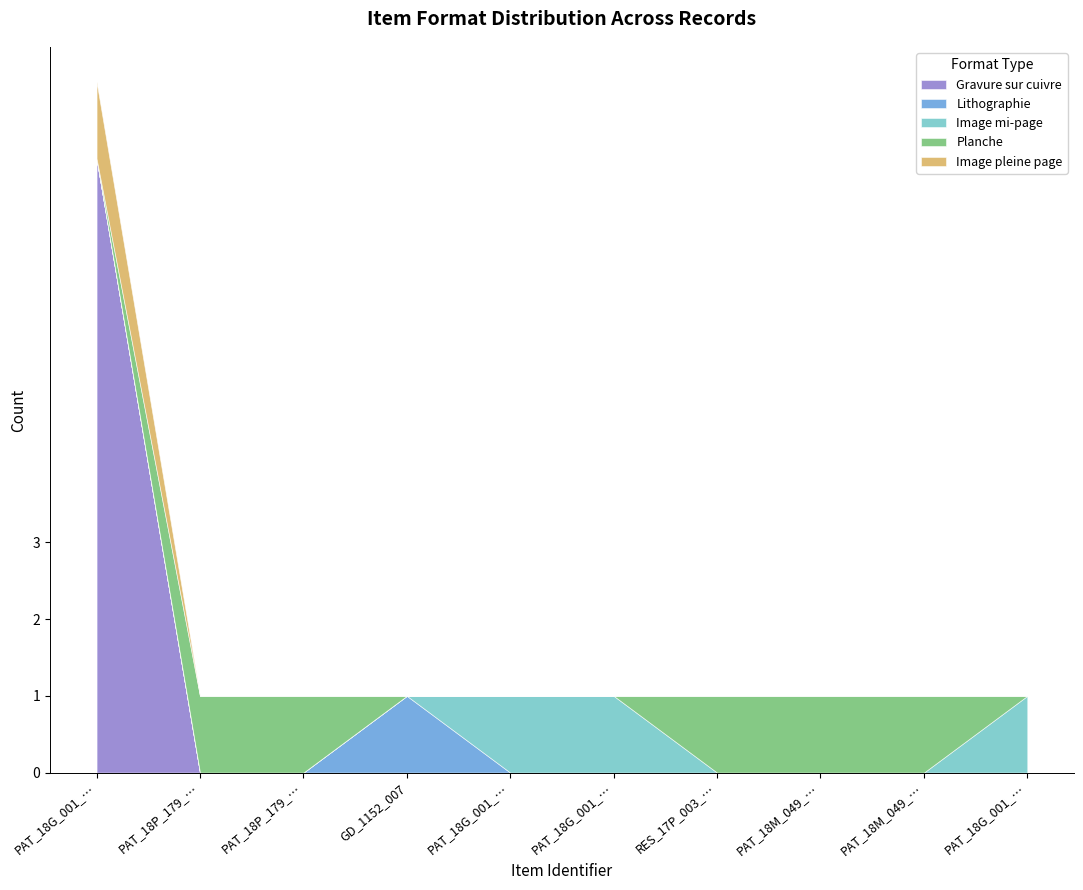

What position from the left is PAT_18P_179_022?

3